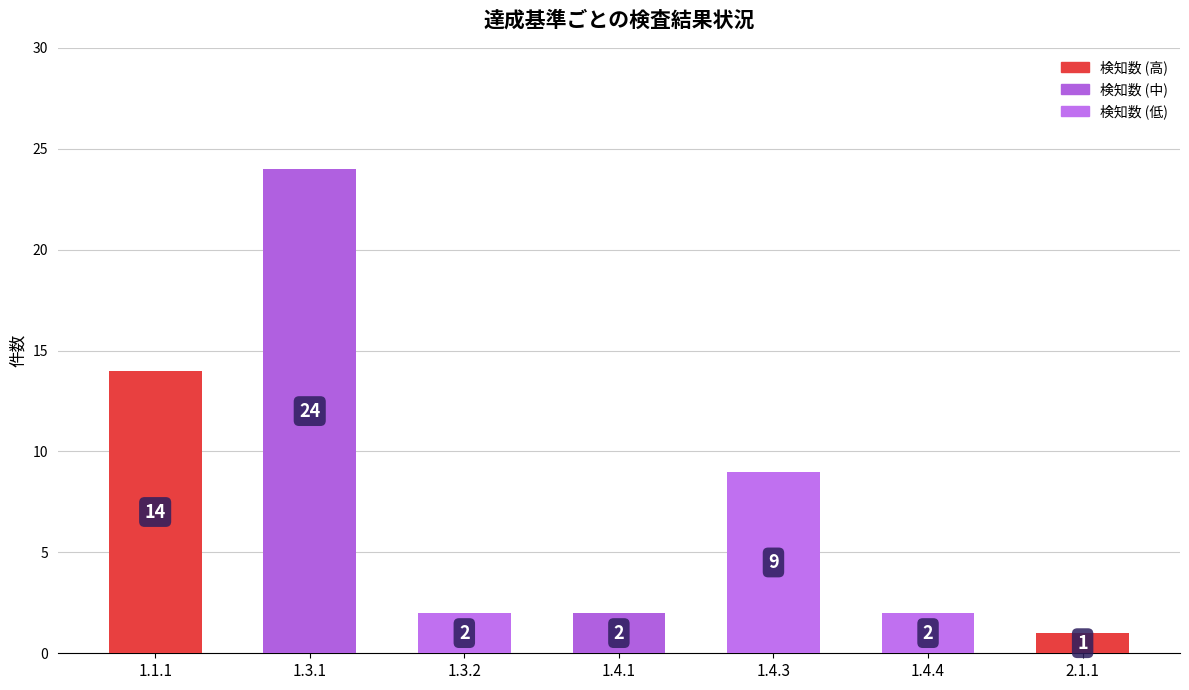

At how many categories does at least one series exceed 6?

3